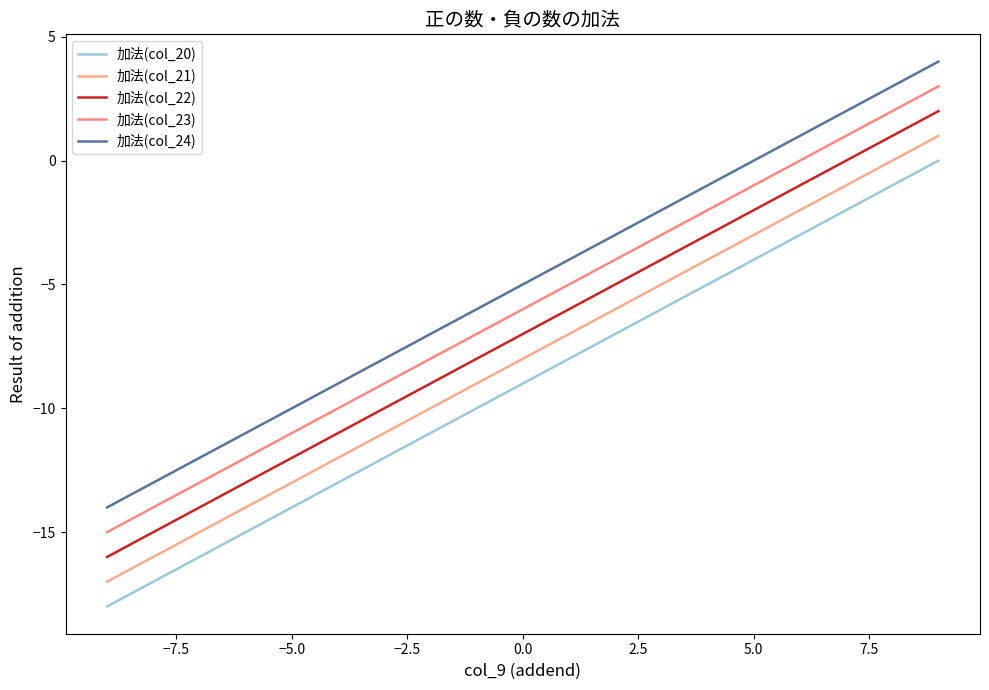

True or false: 加法(col_21) and 加法(col_20) intersect in this chart.

False